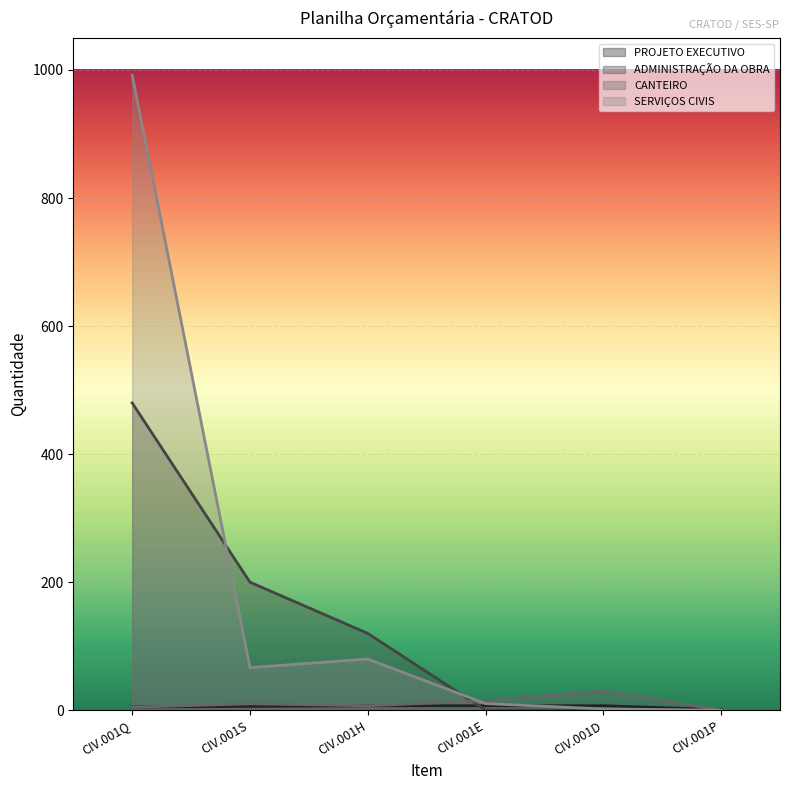

What is the difference between the maximum and minimum values in the SERVIÇOS CIVIS series?

992.0